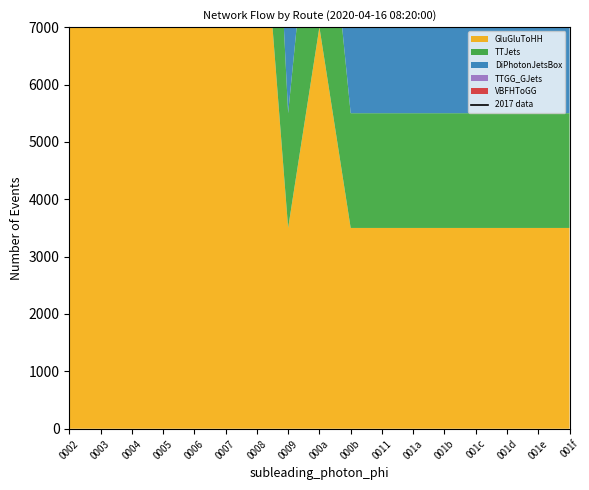

Reading right to left, list all the values displayed in this chart.

8200	8200	8200	8200	8200	8200	8200	8200	16400	8200	24600	16400	16400	16400	16400	16400	16400